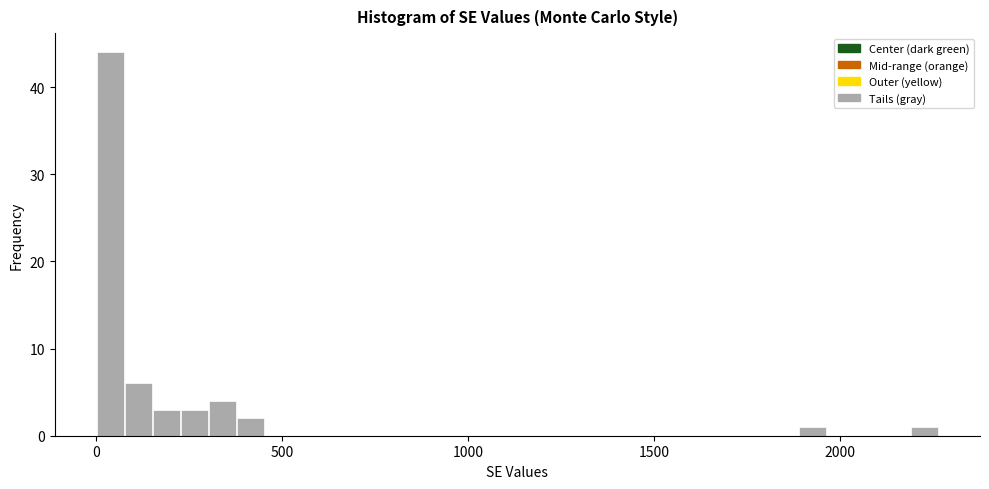

Around what value on the x-axis is the tallest bar? Give the approximate position of its centre, as read against the axis.

50